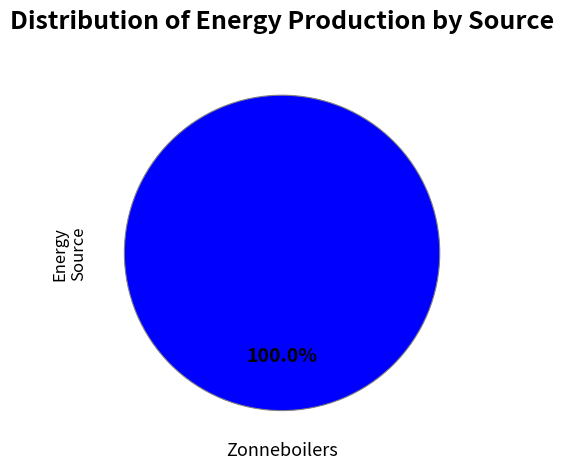

The Zonneboilers slice represents 100% of the pie. True or false?

True